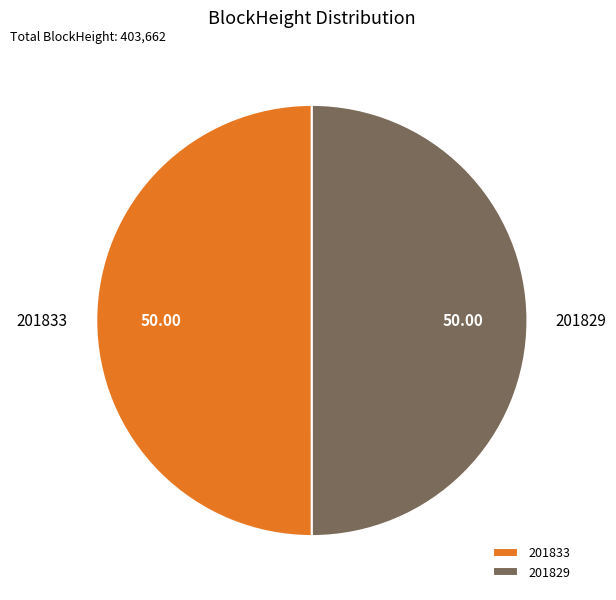

What is the ratio of the value at 201833 to the value at 201829?

1.0